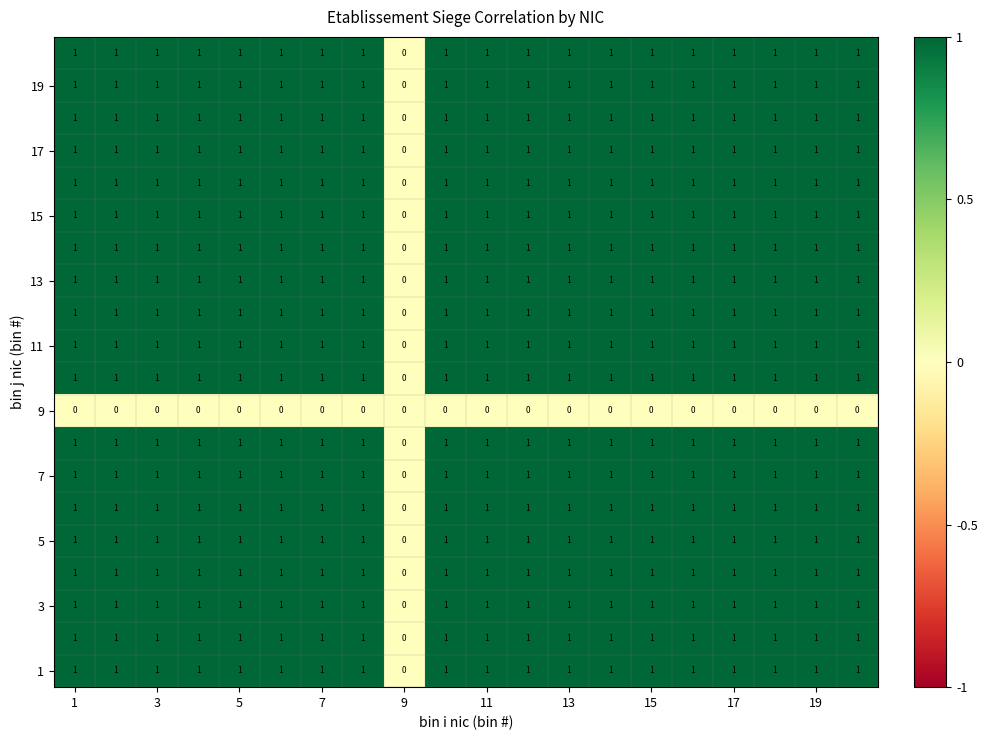

How many categories are shown in the chart?

20